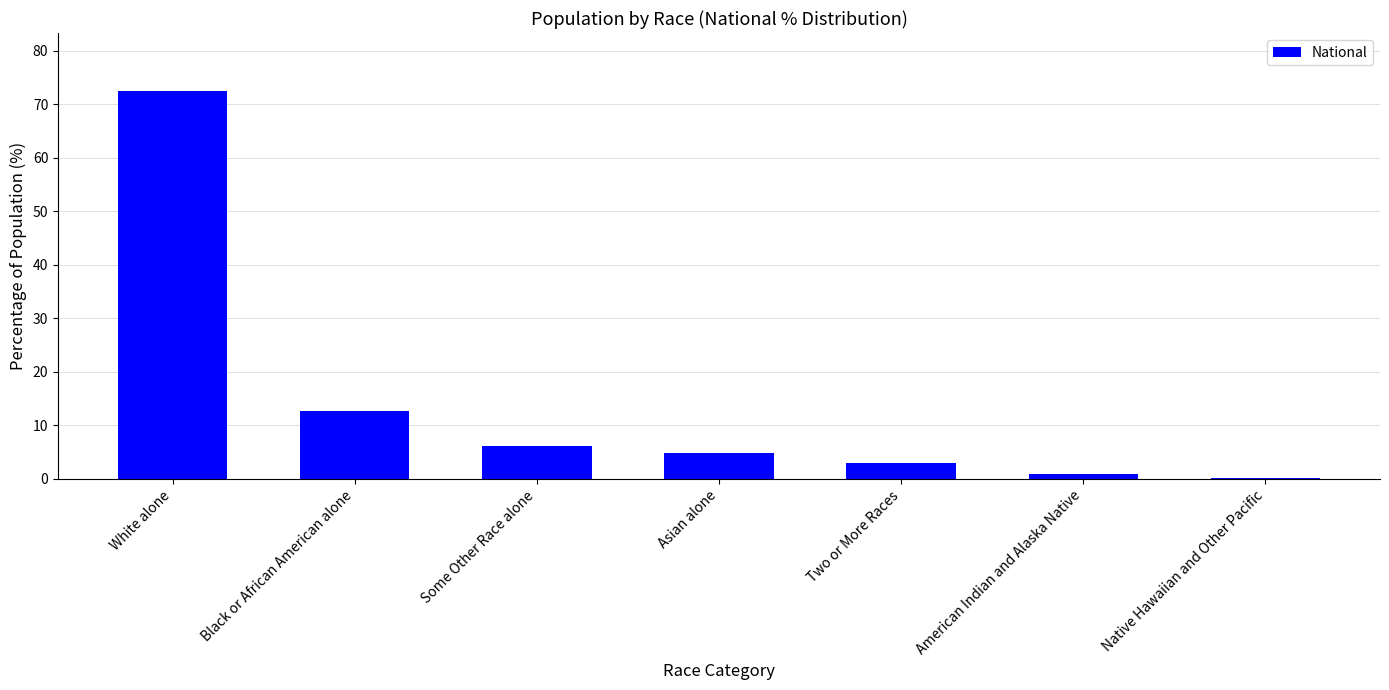

What is the maximum value shown in the chart?

72.4